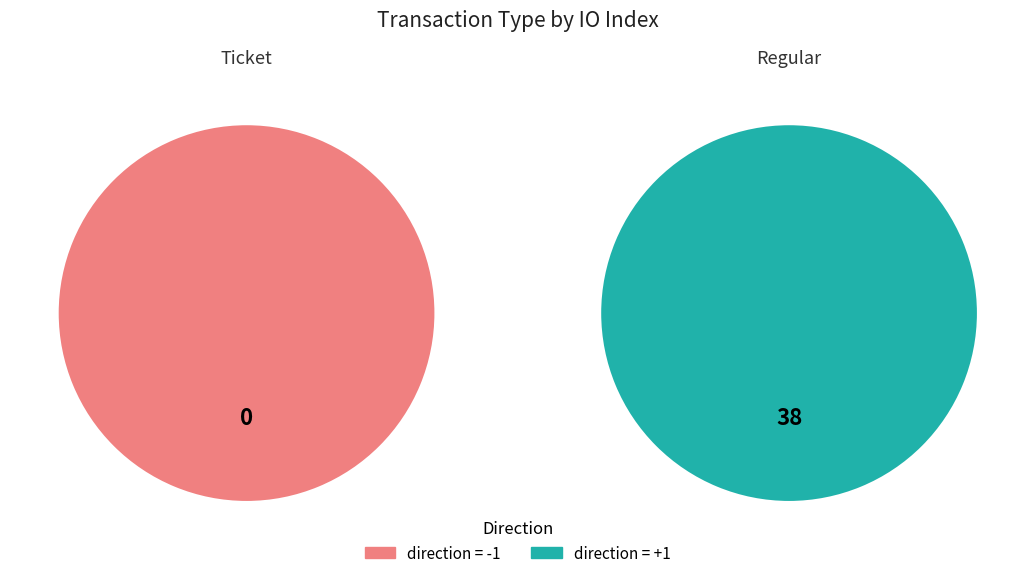

Which series changed the most between io_index=0 and io_index=38?

Regular